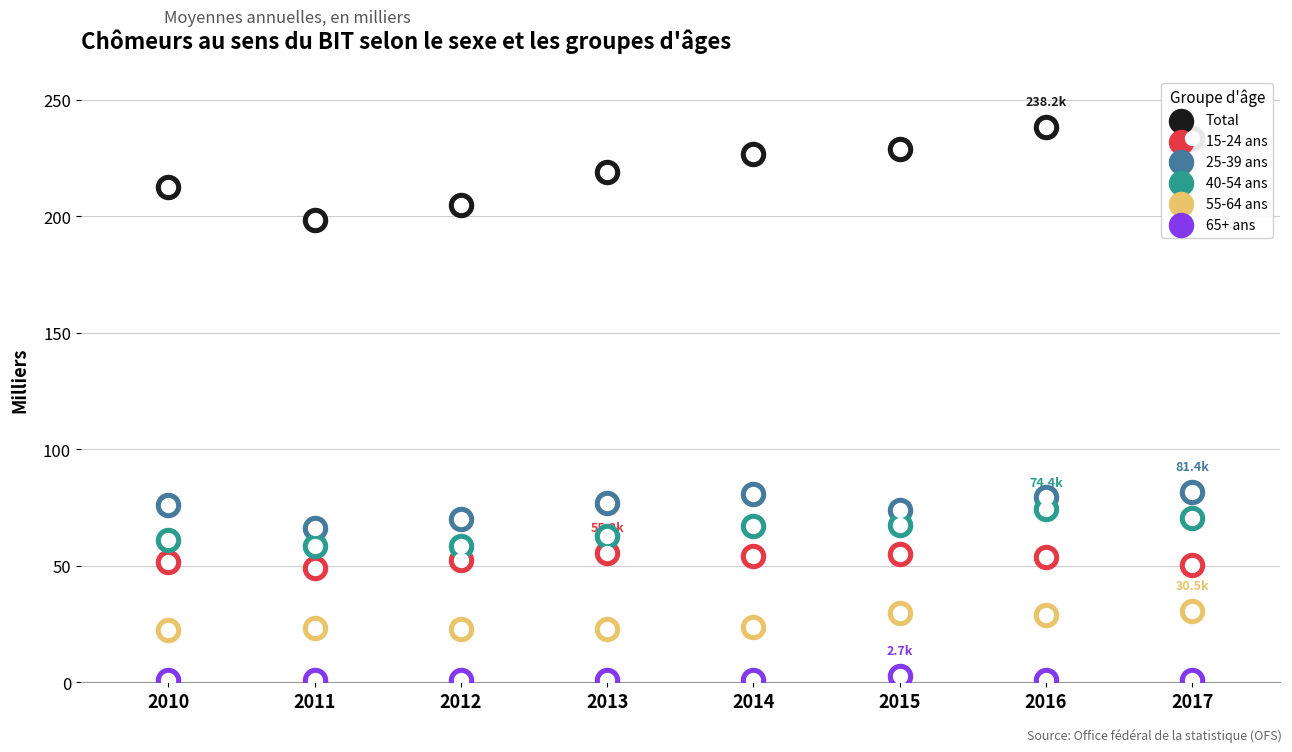

At how many categories does at least one series exceed 99?

8